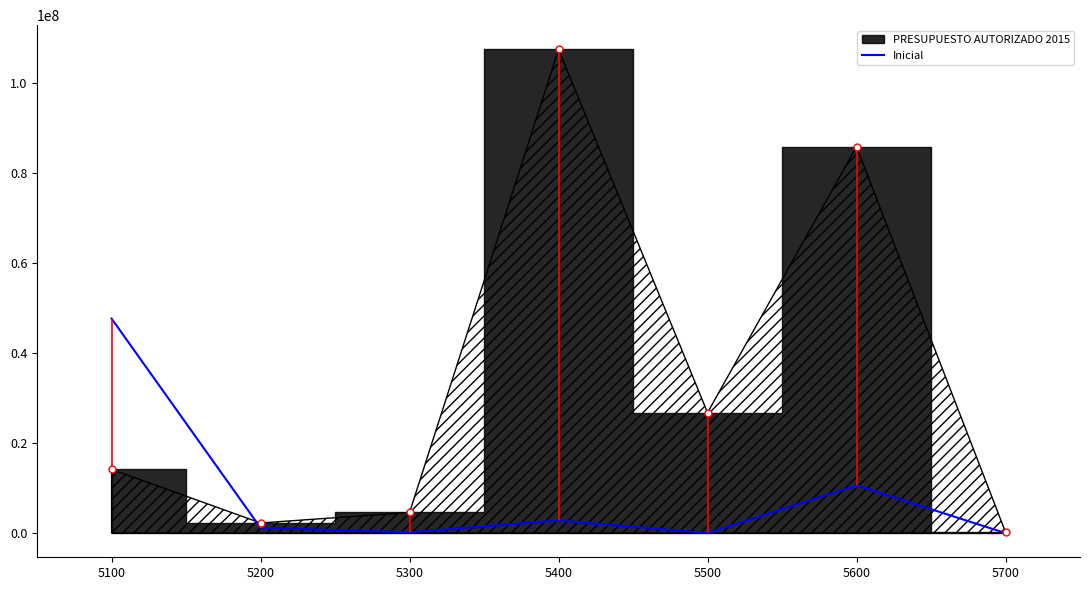

The chart shows a value of 2824720.0 at 5400. True or false?

True